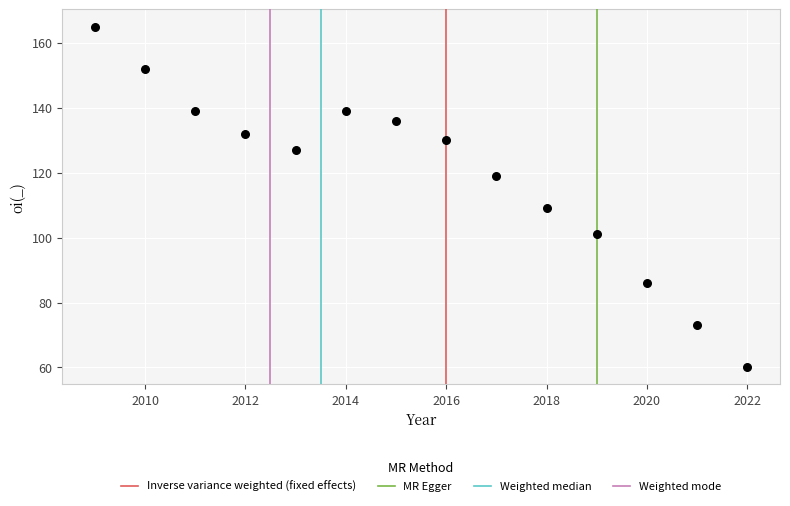

What is the range of X values (max minus min)?

13